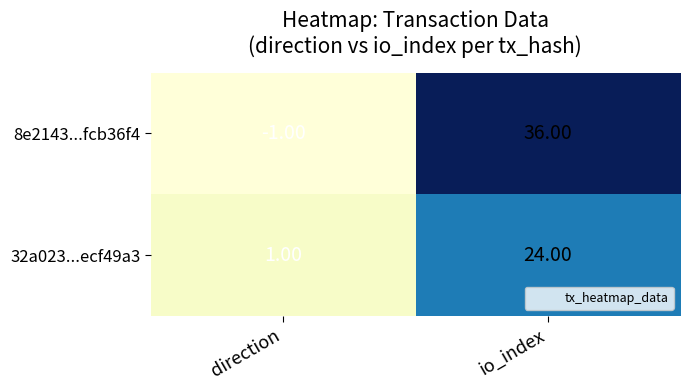

Which series changed the most between direction and io_index?

8e2143...fcb36f4